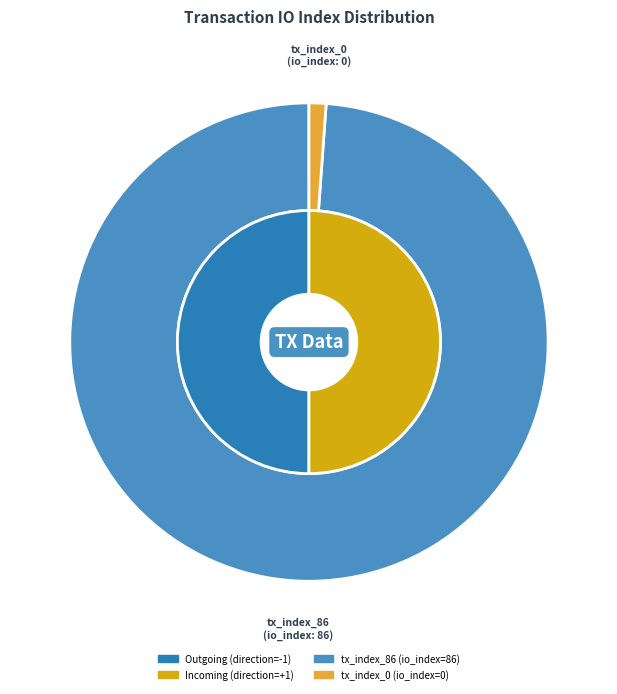

Which slice represents more than half of the pie?

tx_index_86